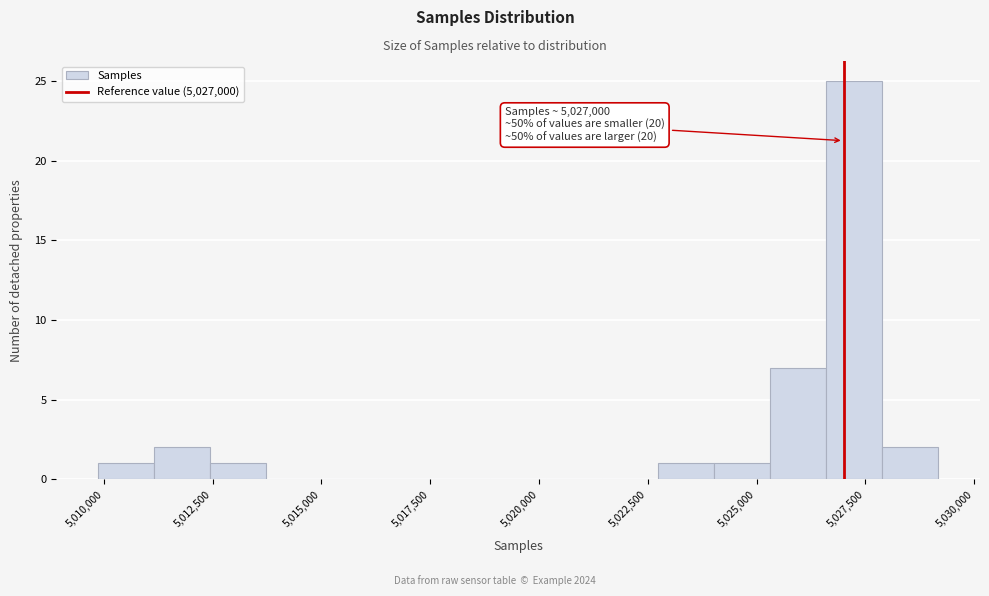

Around what value on the x-axis is the tallest bar? Give the approximate position of its centre, as read against the axis.

5027000